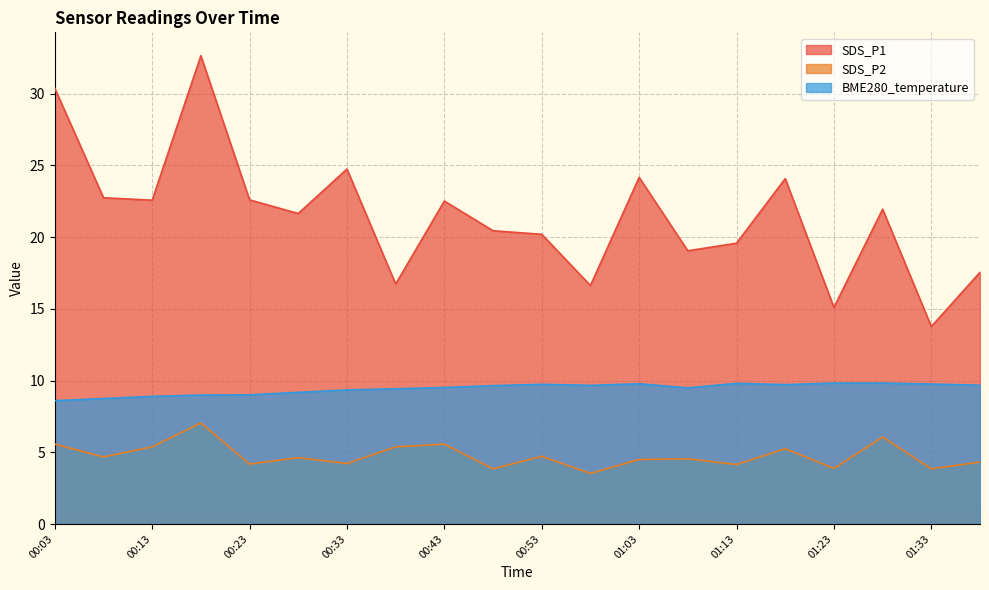

How many data points does each series have?

20